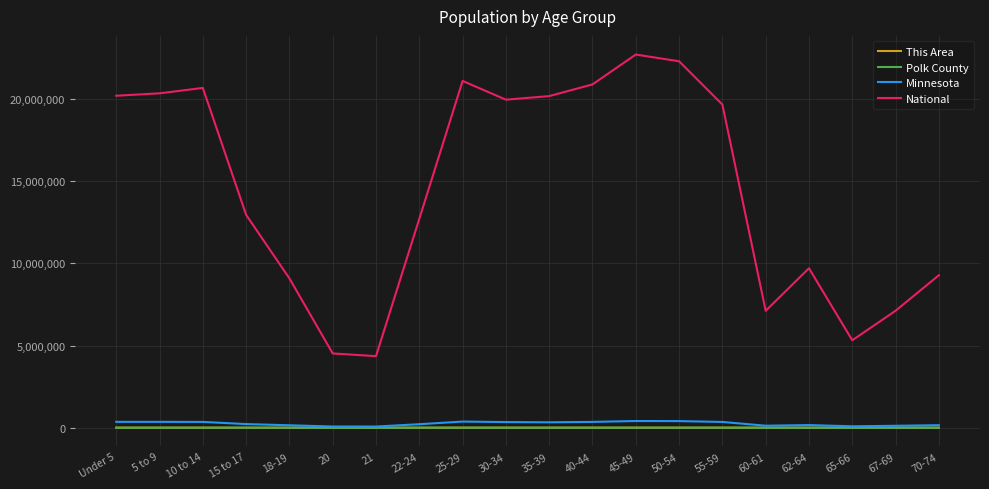

Which series has the widest spread of values?

National